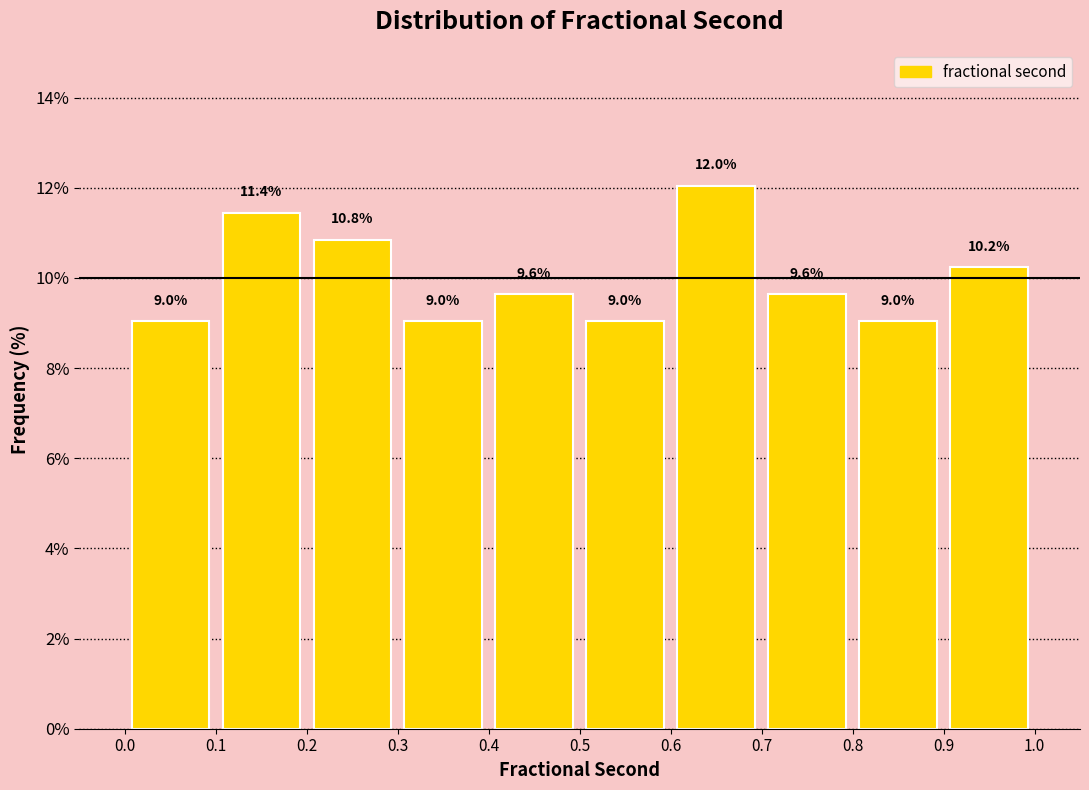

Reading left to right, list every bar in this chart as the range it spans on the x-axis followed by its height.

0.0 to 0.1: 9.0
0.1 to 0.2: 11.4
0.2 to 0.3: 10.8
0.3 to 0.4: 9.0
0.4 to 0.5: 9.6
0.5 to 0.6: 9.0
0.6 to 0.7: 12.0
0.7 to 0.8: 9.6
0.8 to 0.9: 9.0
0.9 to 1.0: 10.2